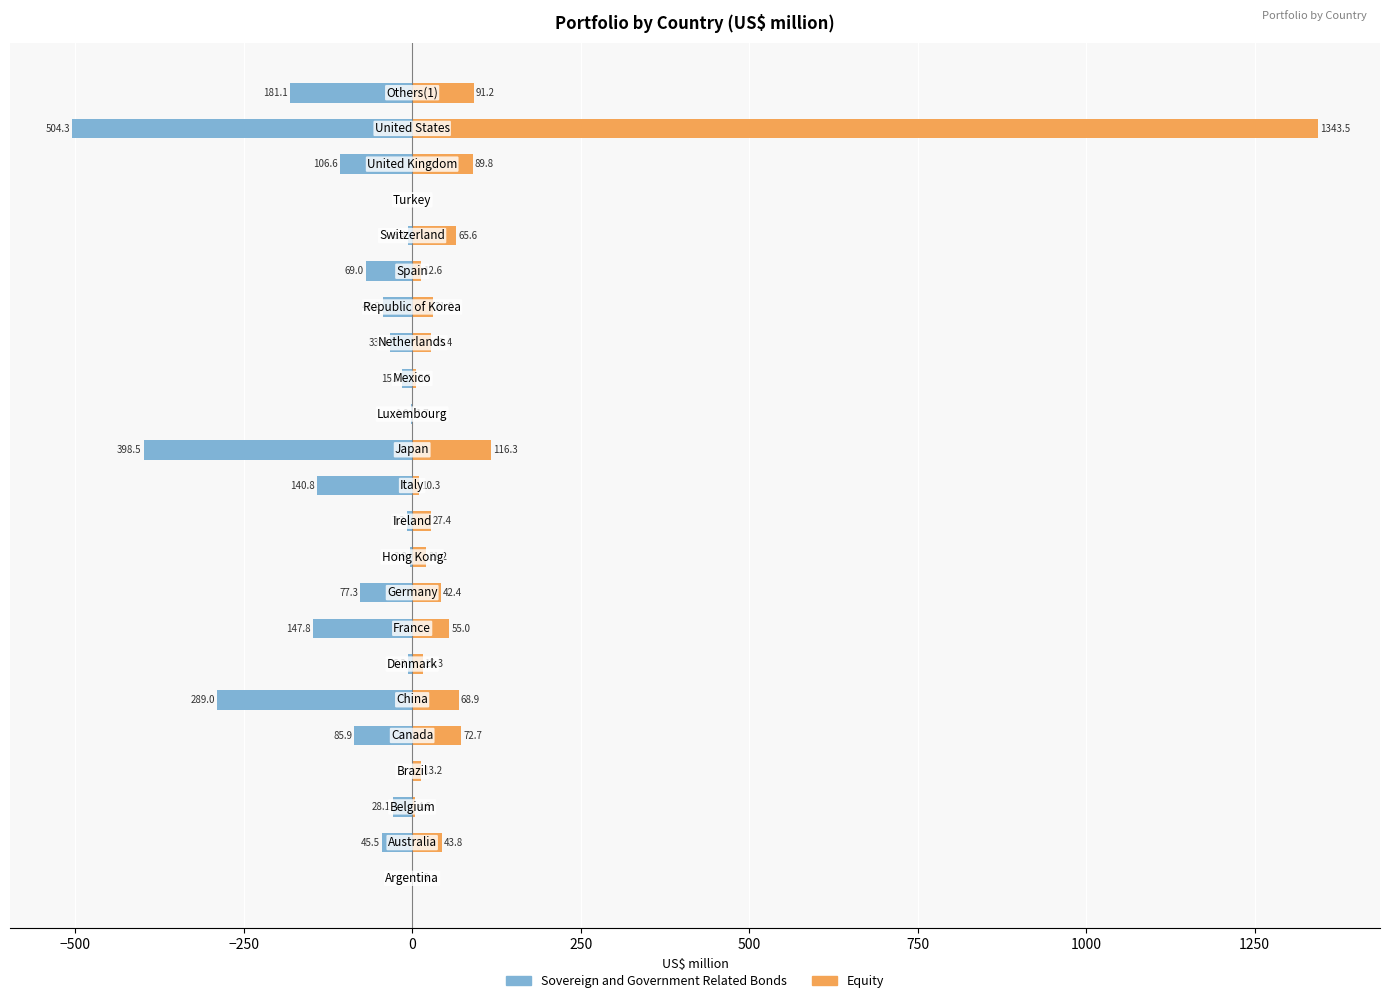

What is the sum of all Equity values?

2162.2